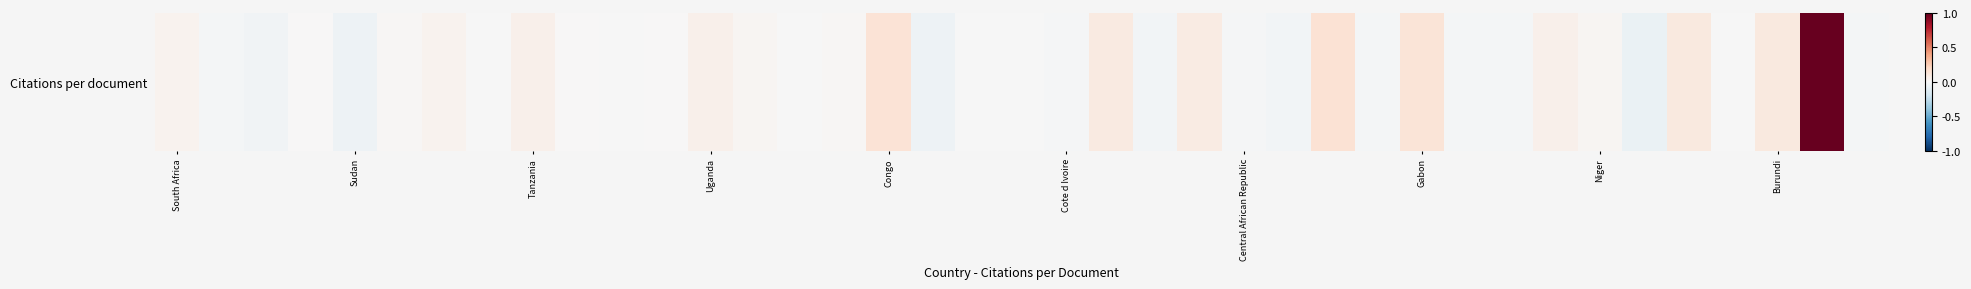

How many distinct data groups are displayed?

1